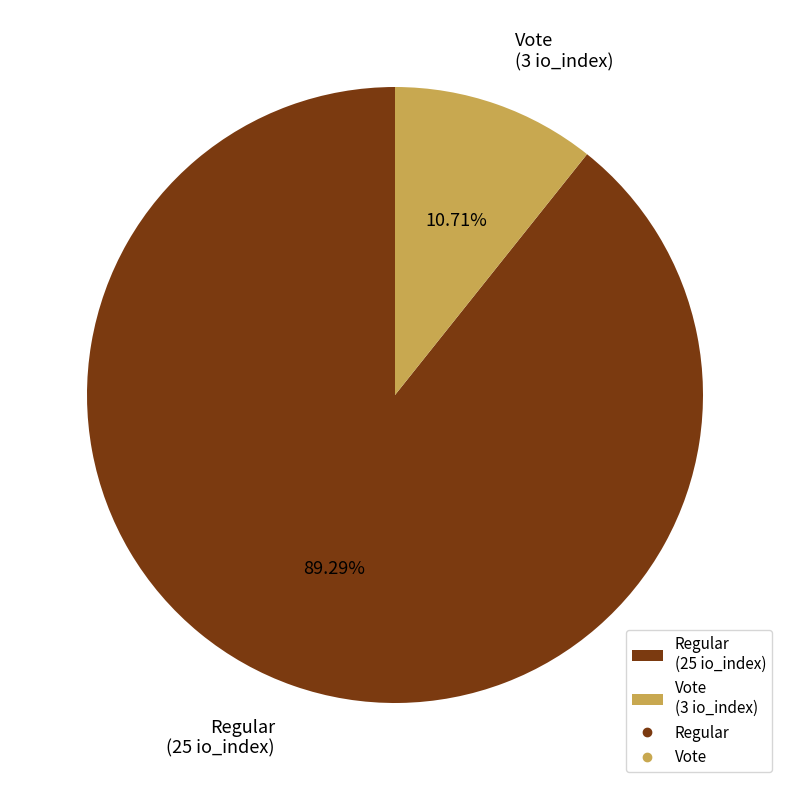

Which category has the smallest portion of the pie?

Vote